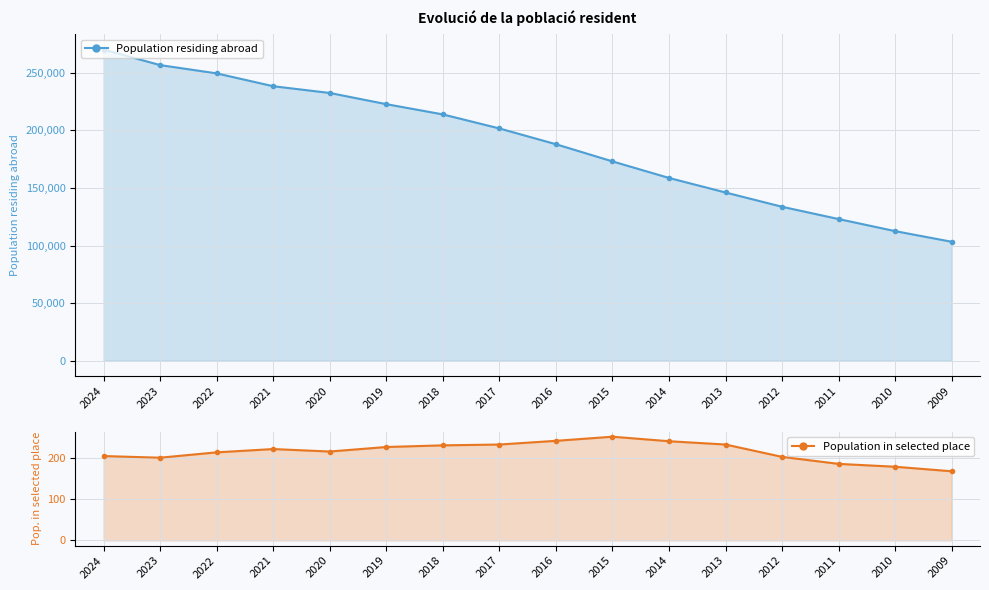

How many data points in Population in selected place are above 222?

7